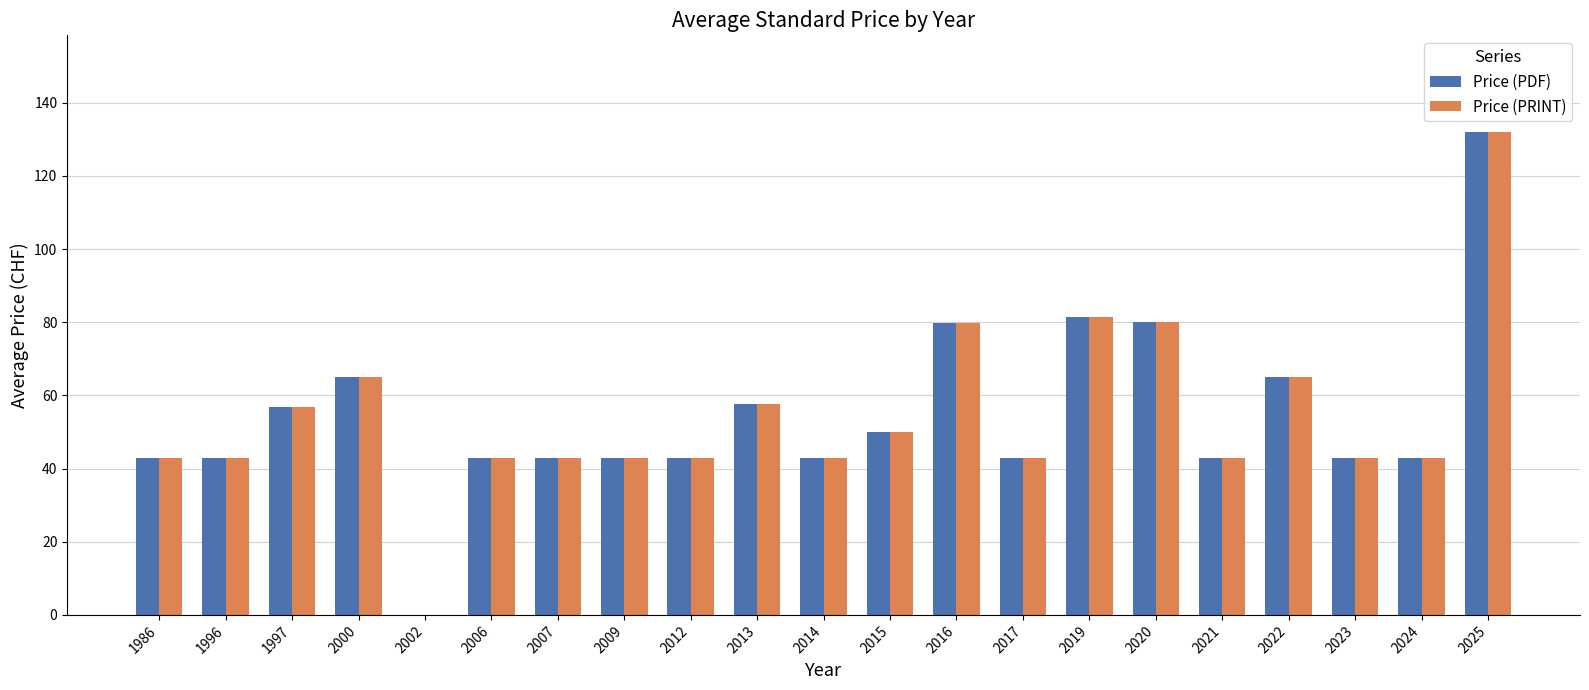

True or false: Price (PRINT) has a value of 43.0 at 2024.

True